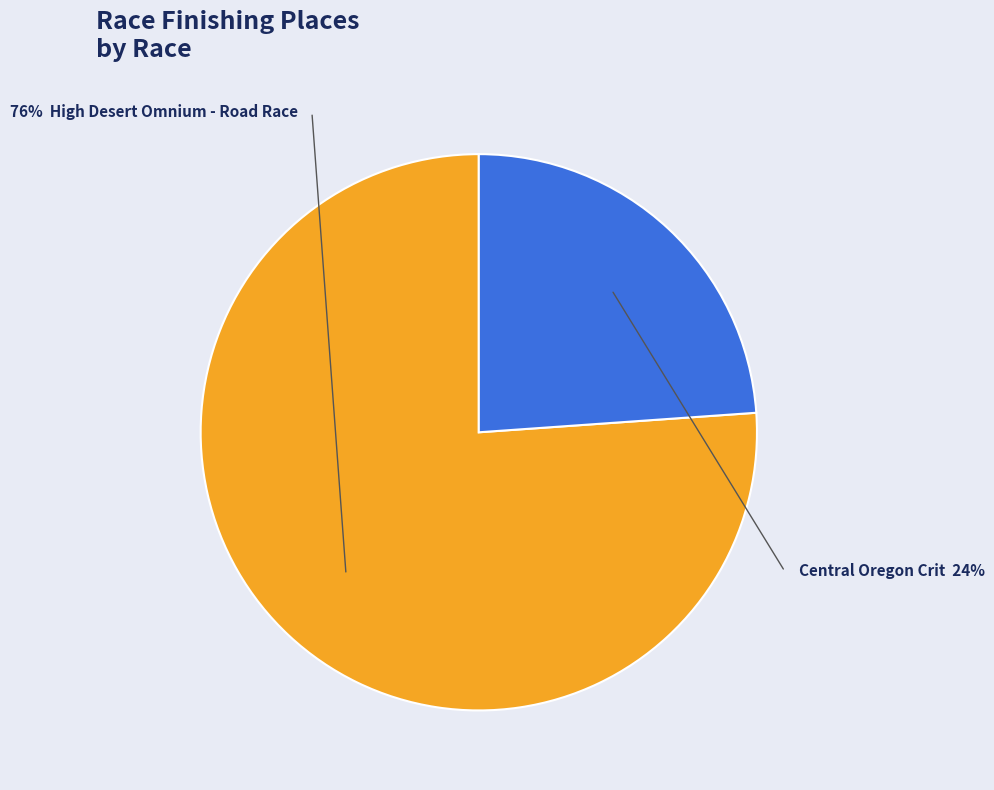

To the nearest percent, what is the combined percentage of Central Oregon Crit and High Desert Omnium - Road Race?

100%